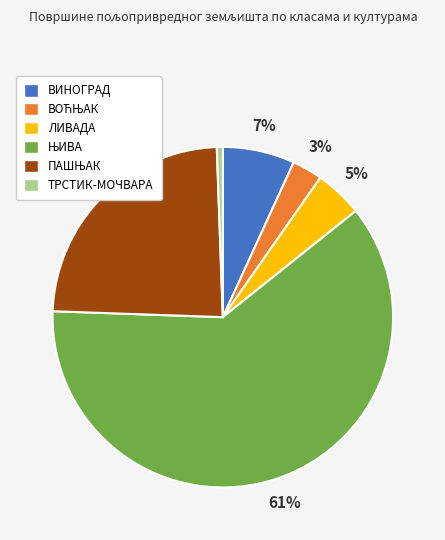

To the nearest percent, what percentage of the pie is ТРСТИК-МОЧВАРА?

1%